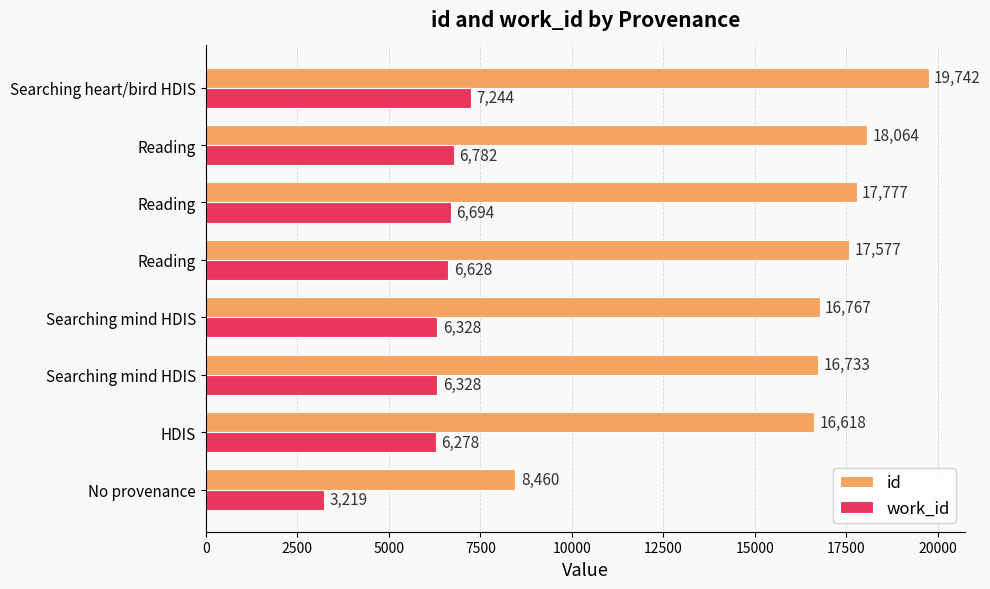

Which series has the largest range (max minus min)?

id